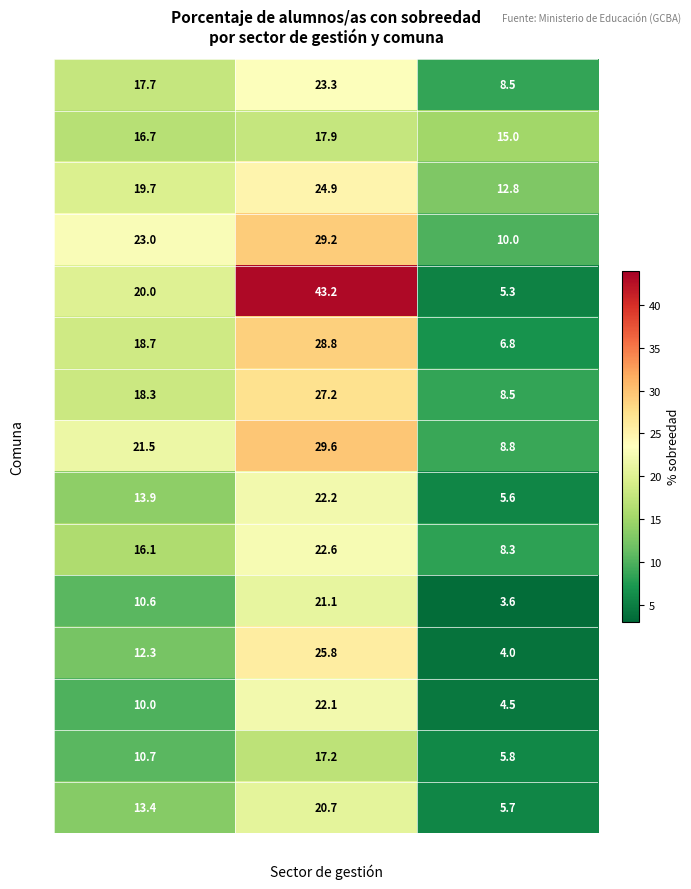

Is it true that 7 equals 8.5 at Privado?

True